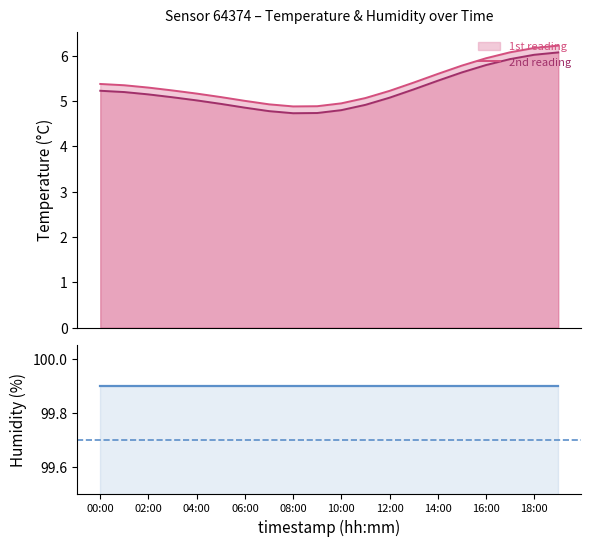

What is the label of the 8th point from the right?

12:00